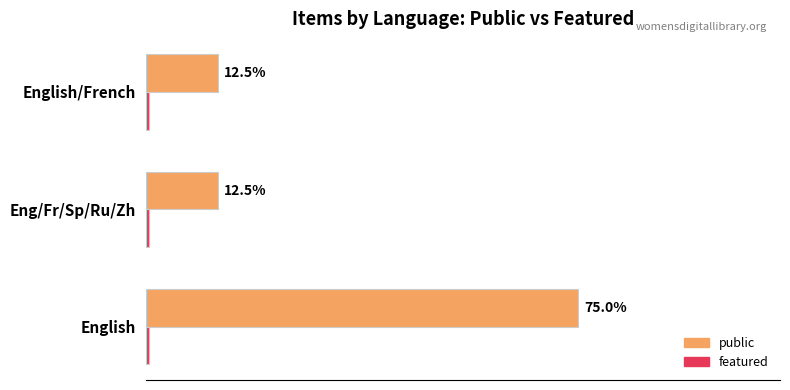

Between English and English/French, which series saw the biggest shift?

public